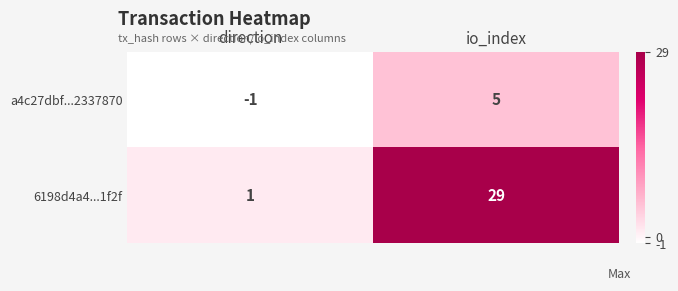

Reading left to right, what are all the values shown in this chart?

a4c27dbf...2337870: -1	5
6198d4a4...1f2f: 1	29